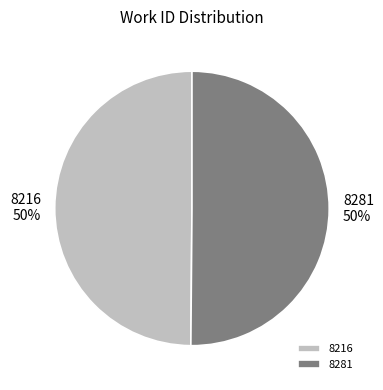

To the nearest percent, what percentage of the pie is 8281?

50%